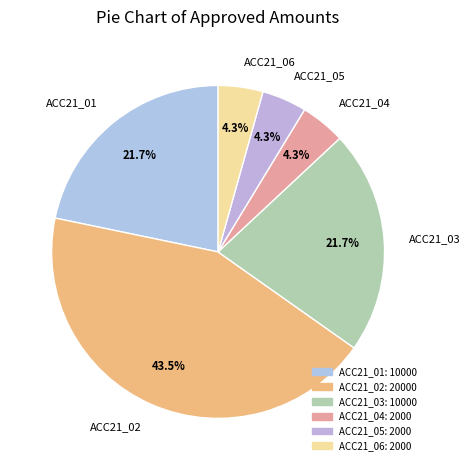

Which slice is the largest?

ACC21_02